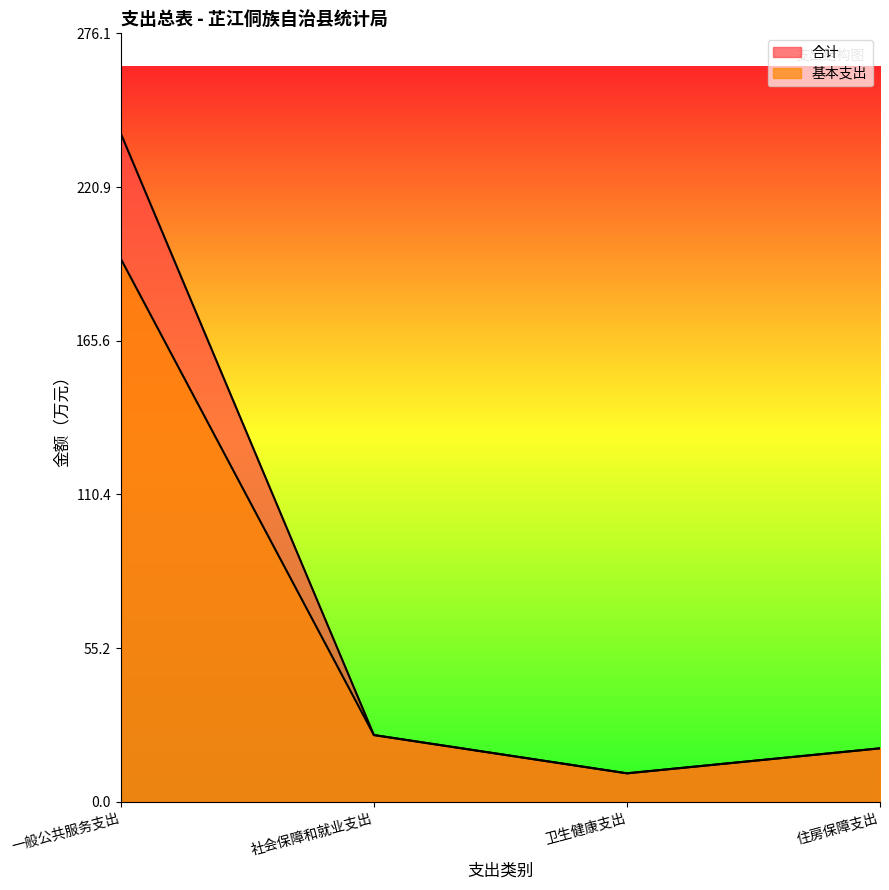

True or false: 合计 and 基本支出 cross at least once.

False